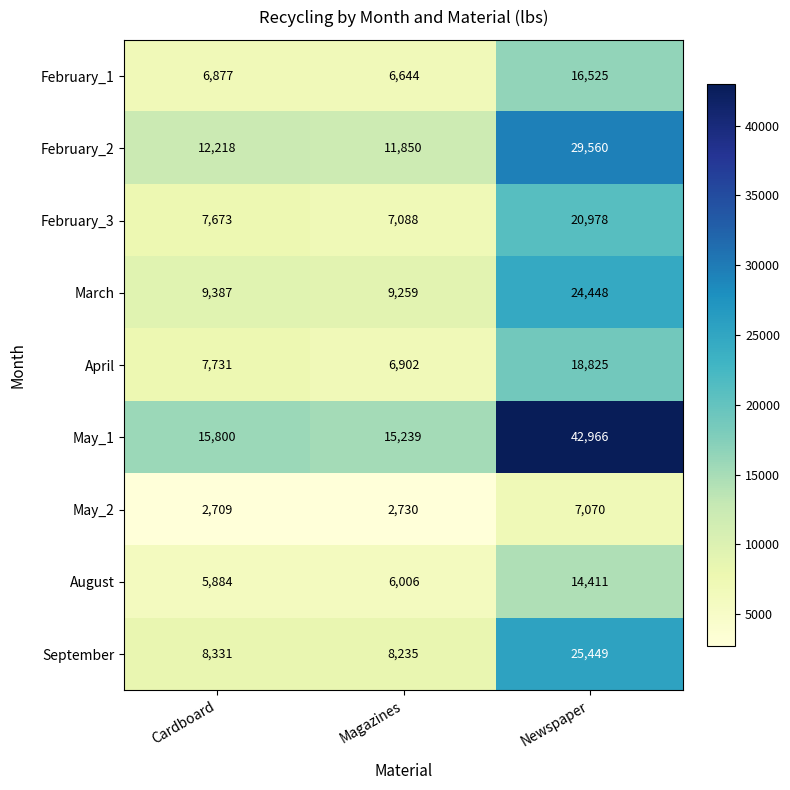

At which label is August closest to 10147?

Magazines